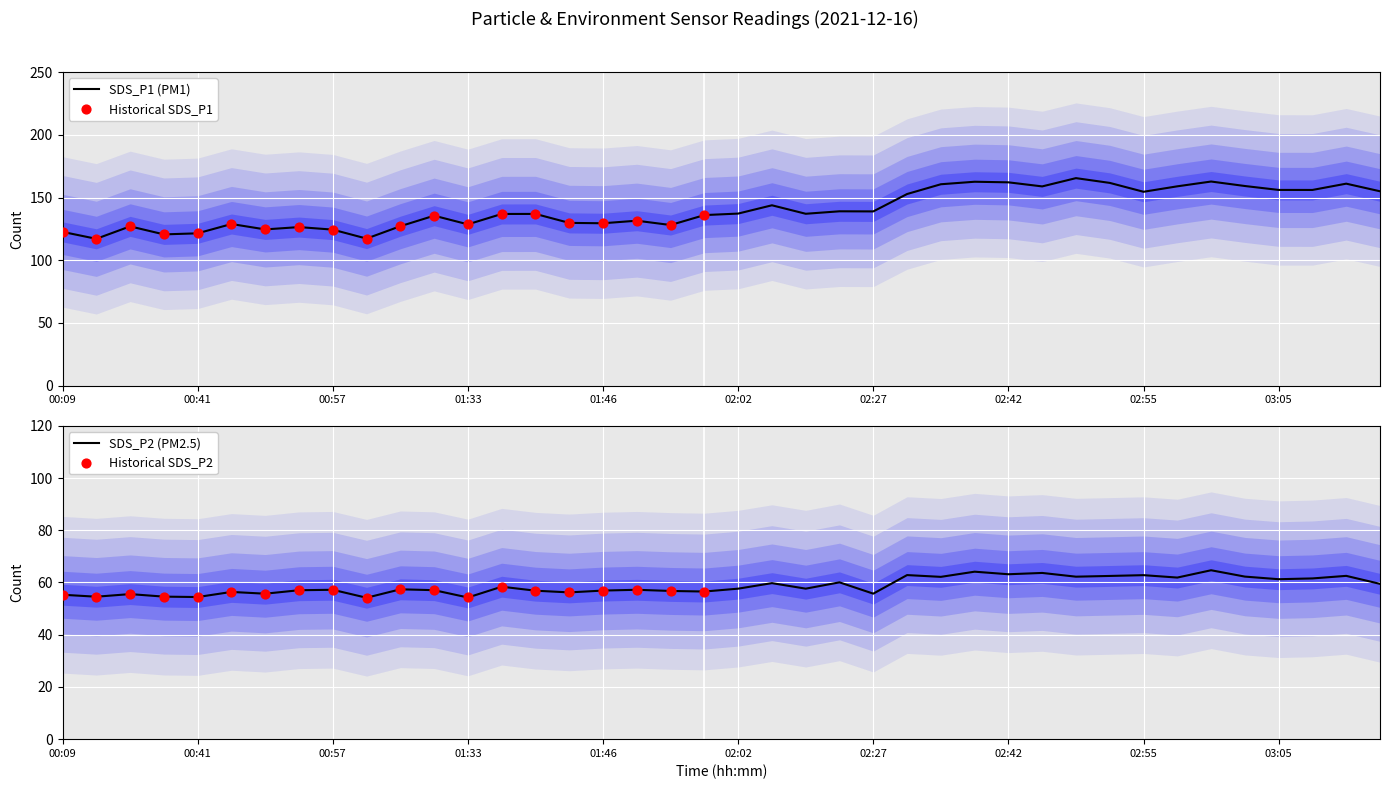

Which series has the widest spread of Y values?

SDS_P1